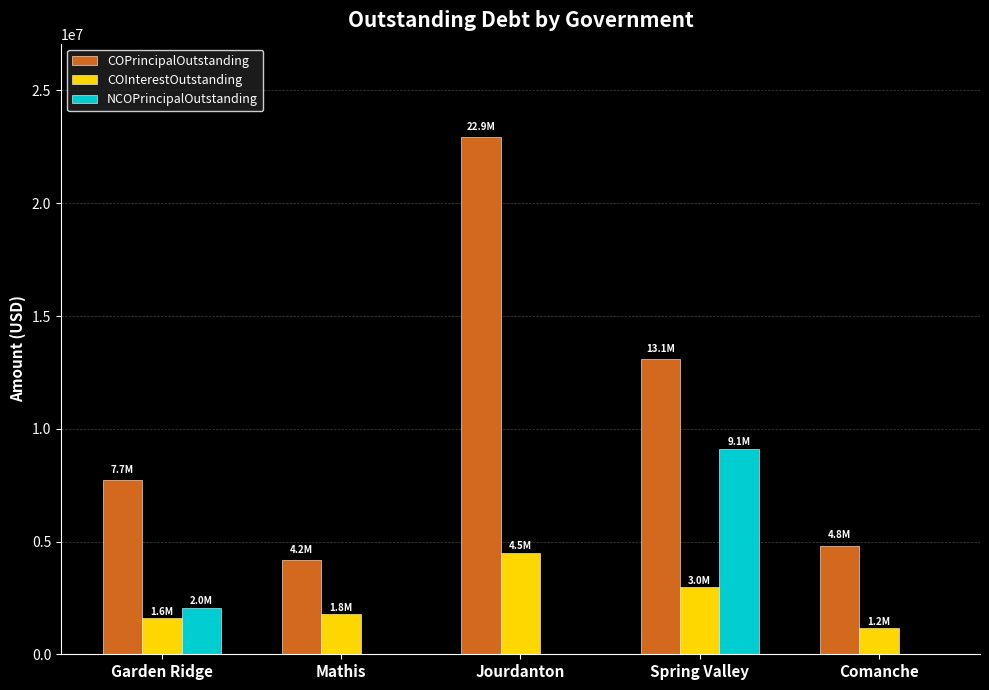

Is it true that COInterestOutstanding equals 1624556.2 at Garden Ridge?

True